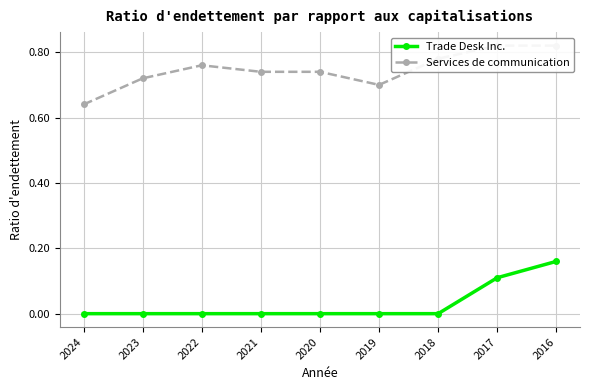

Reading right to left, transcribe all the data shown in this chart.

Trade Desk Inc.: 0.2	0.1	0.0	0.0	0.0	0.0	0.0	0.0	0.0
Services de communication: 0.8	0.8	0.8	0.7	0.7	0.7	0.8	0.7	0.6